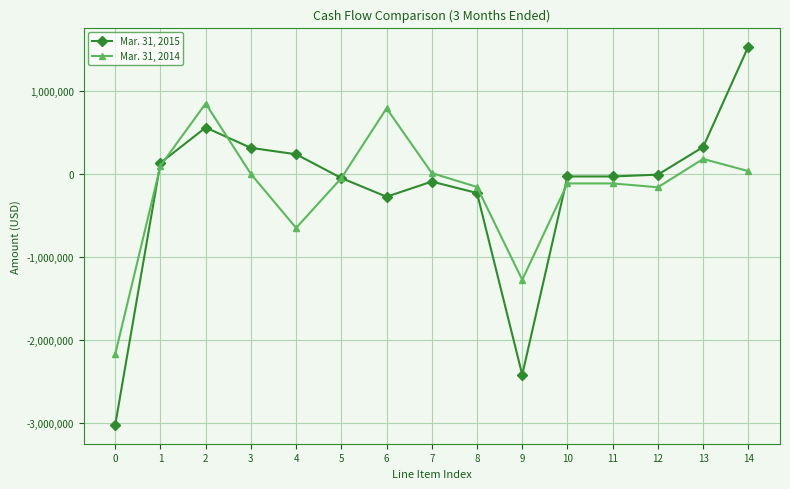

True or false: Mar. 31, 2015 has more than 0 points higher than both neighbors.

True